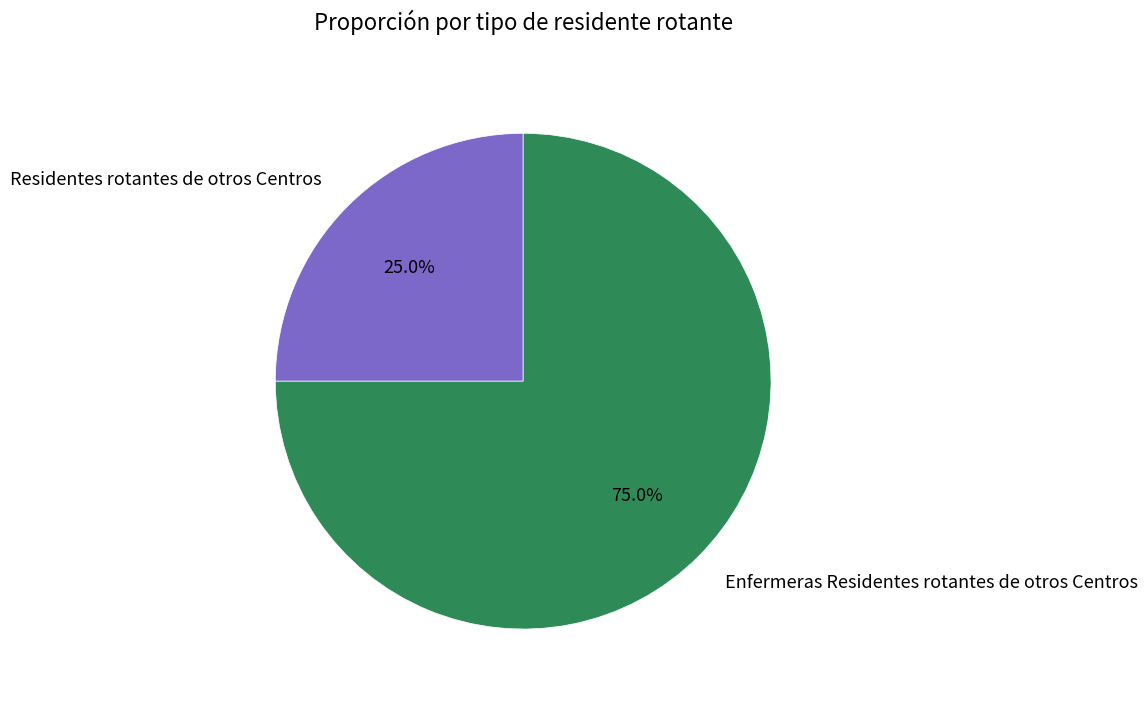

What is the majority slice?

Enfermeras Residentes rotantes de otros Centros